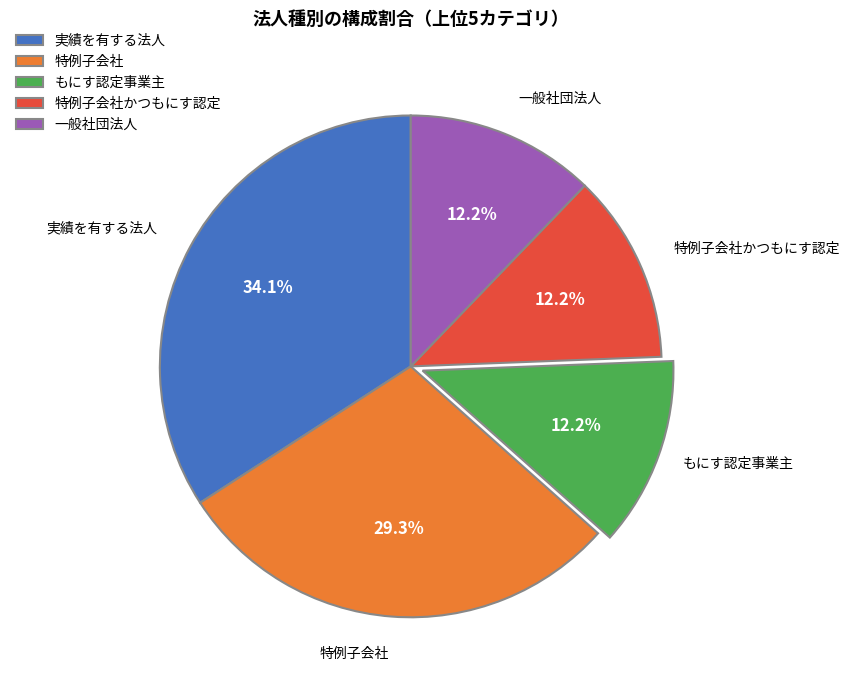

Is it true that 特例子会社 is 41% of the pie?

False